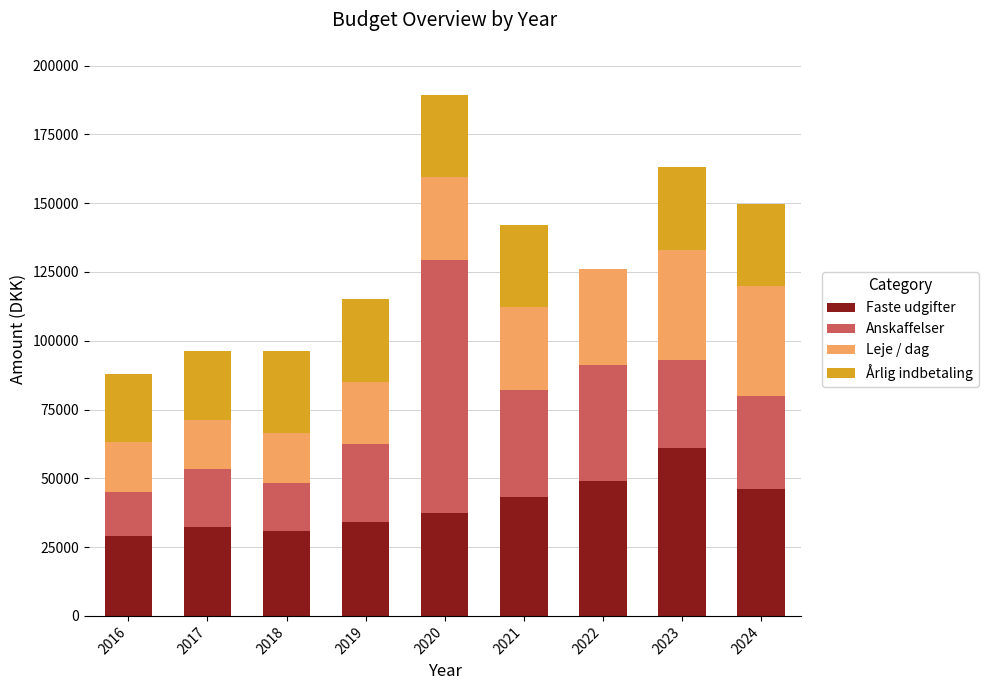

Are the bars horizontal?

No